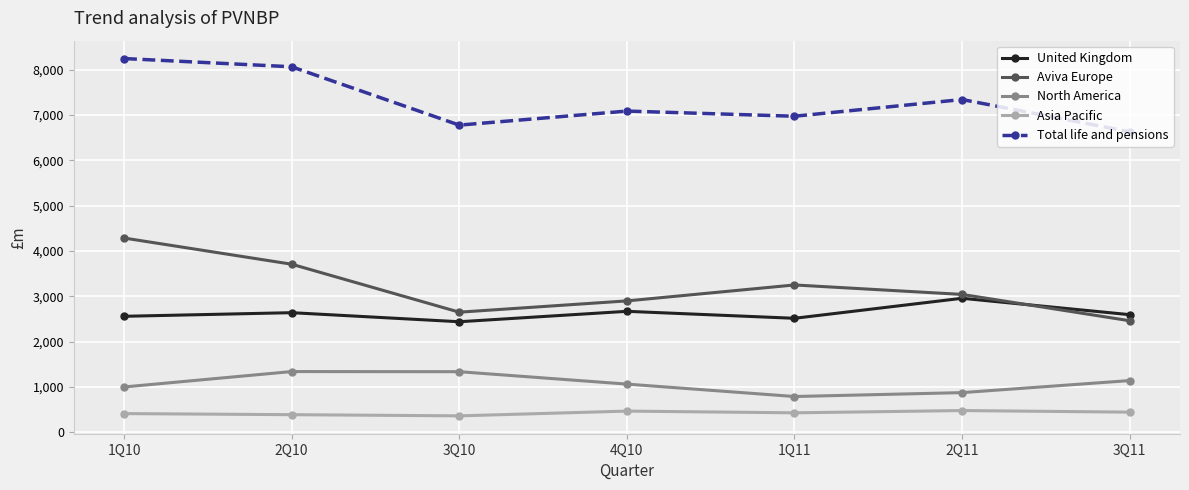

How many categories are shown in the chart?

7